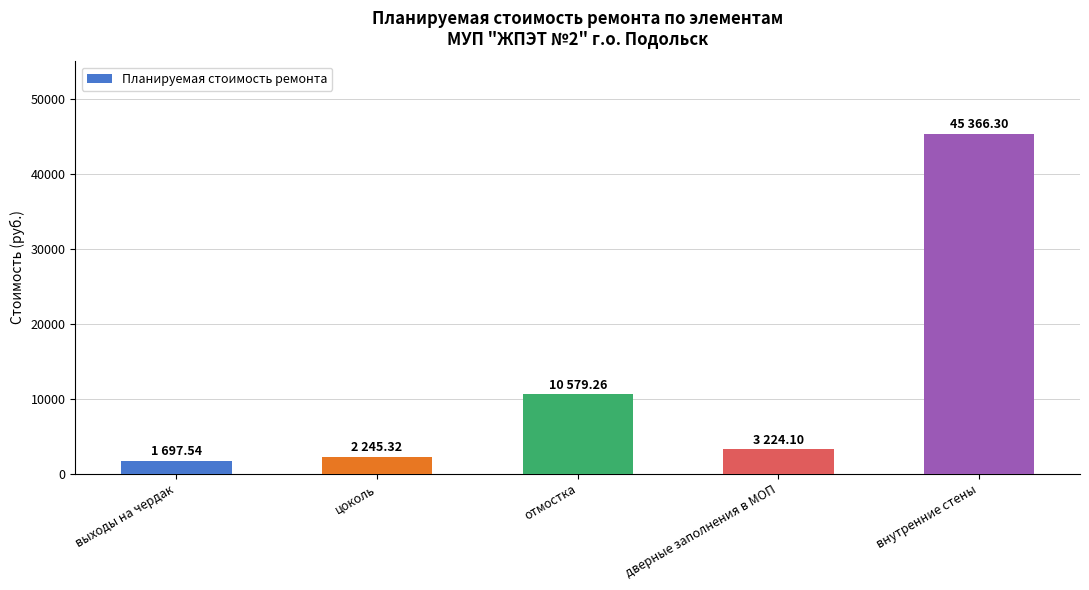

At which category does the chart reach its peak across all series?

внутренние стены